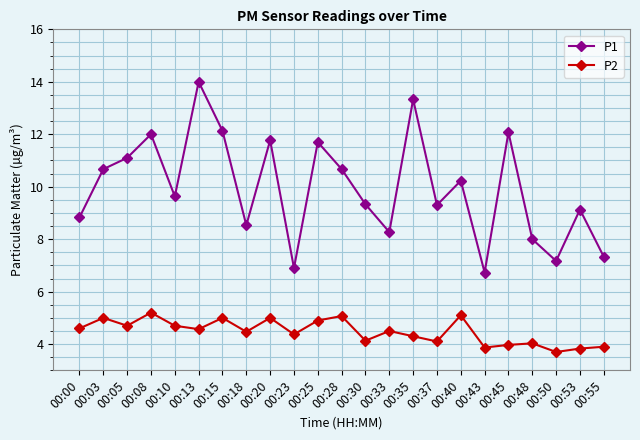

True or false: P2 and P1 intersect in this chart.

False